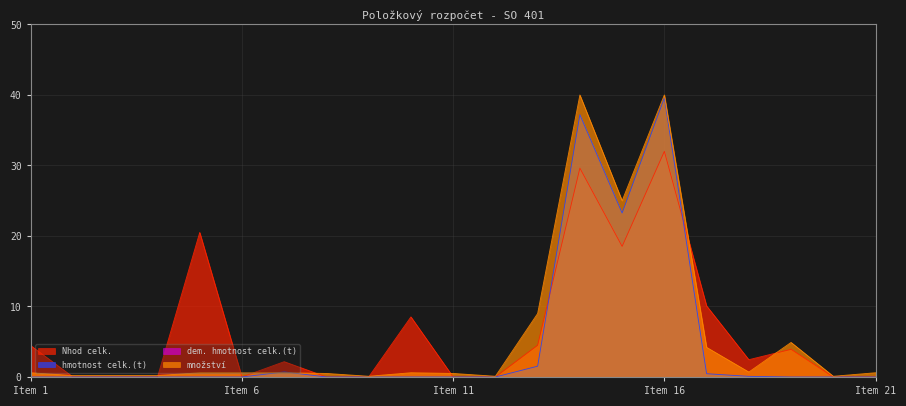

At which category is the sum across all series the highest?

Item 16